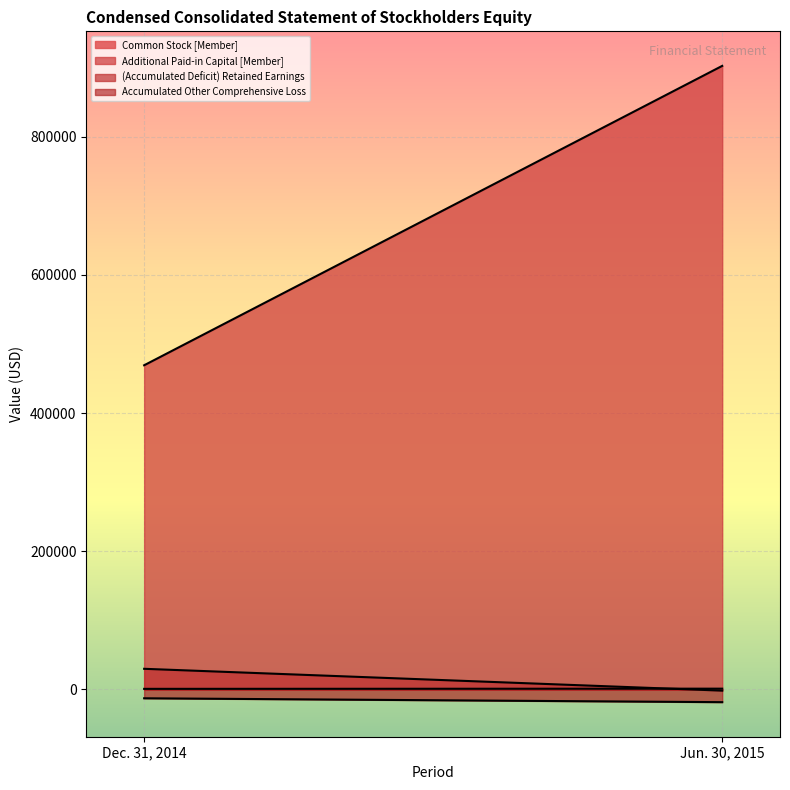

List the series in order of their peak value, lowest first.

Accumulated Other Comprehensive Loss, Common Stock [Member], (Accumulated Deficit) Retained Earnings, Additional Paid-in Capital [Member]